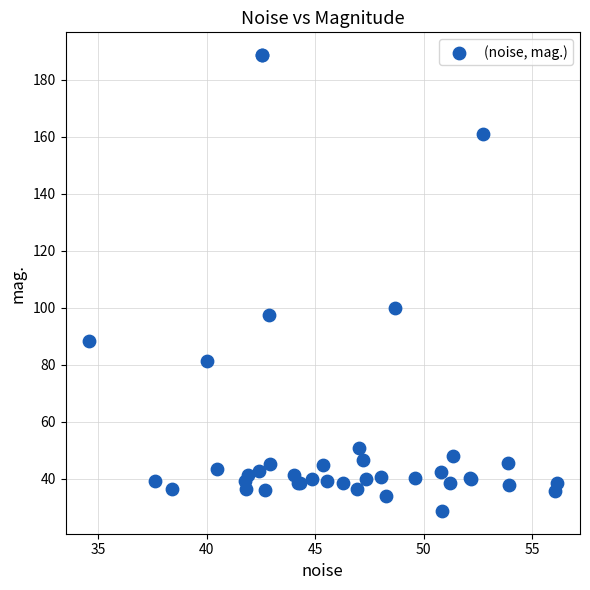

What Y value in the scatter plot is closest to 108?

100.0